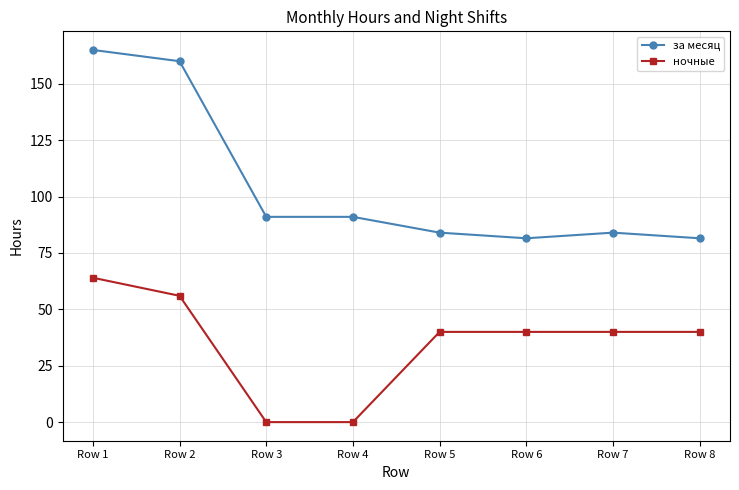

At which label does за месяц first exceed 91?

Row 1